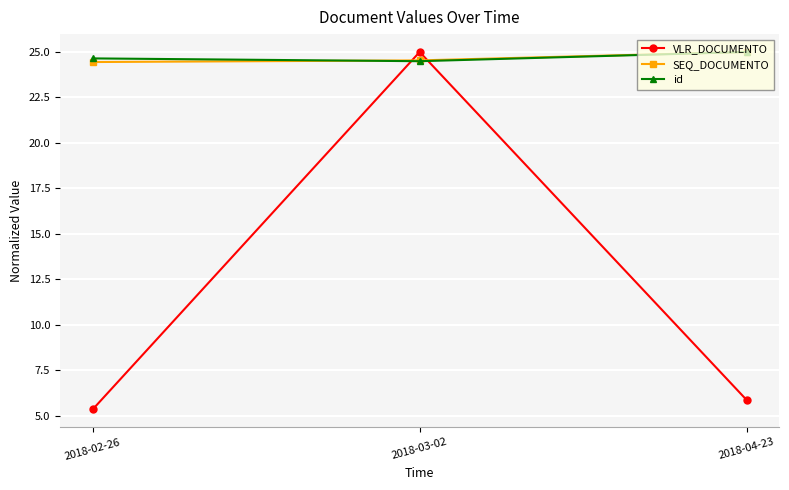

Is it true that id equals 38.0 at 2018-04-23?

False